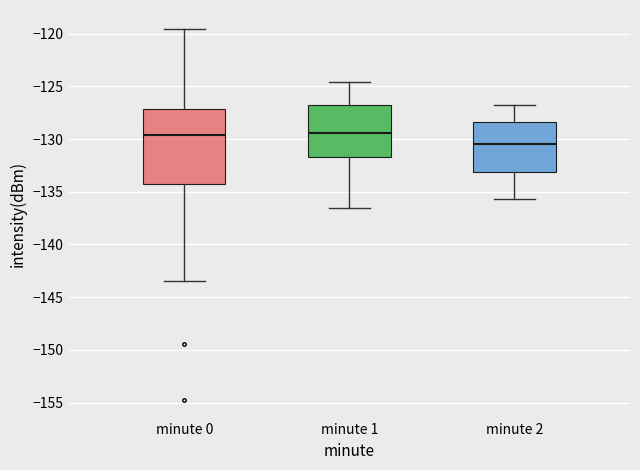

Which box's median line is the lowest?

minute 2